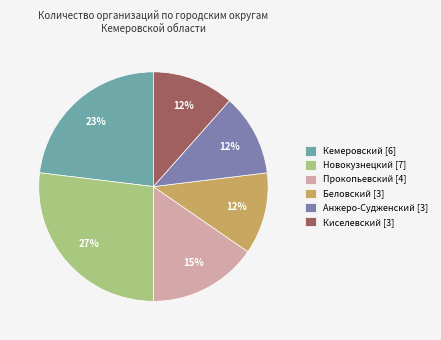

To the nearest percent, what is the average slice percentage?

17%